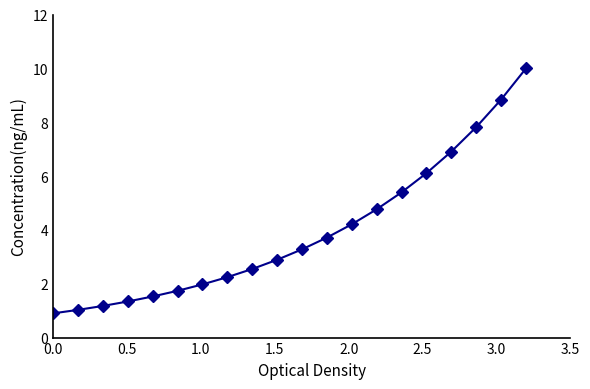

What is the sum of all values?

78.4